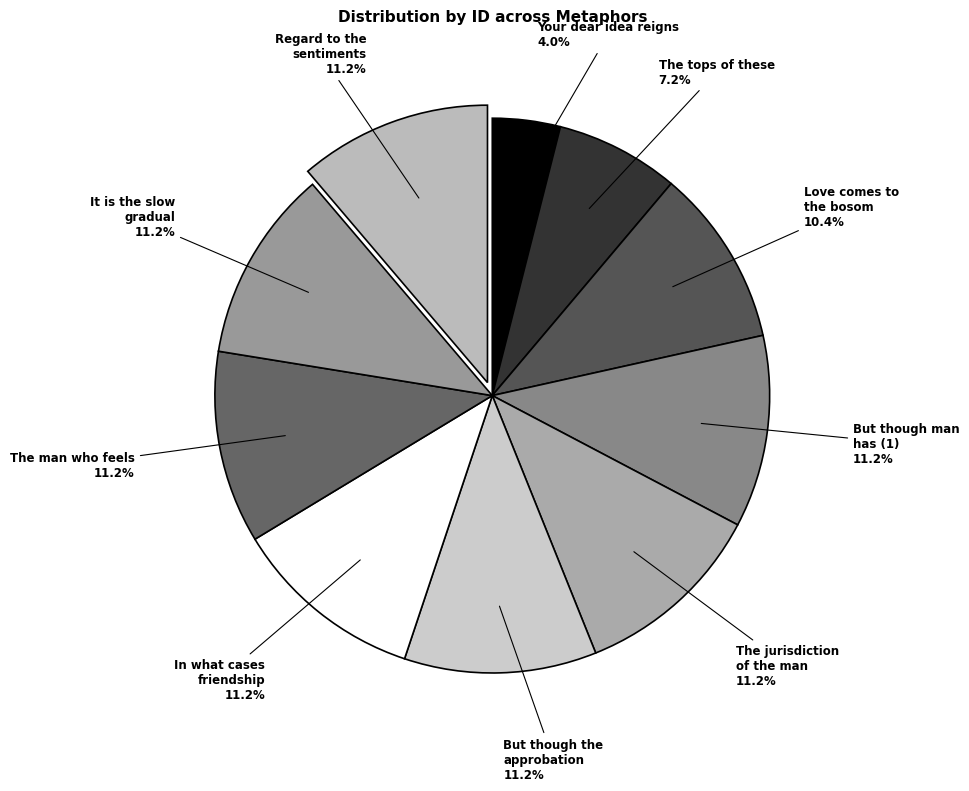

What percentage is the Love comes to the bosom slice, to the nearest percent?

10%